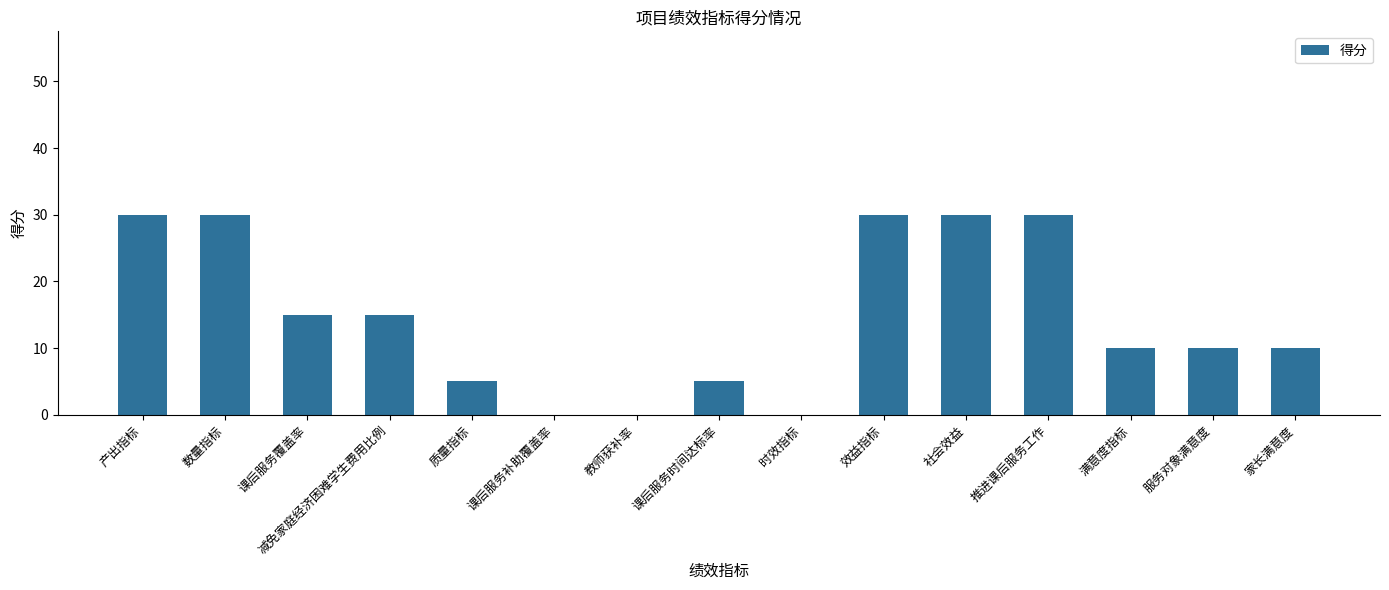

Between 质量指标 and 服务对象满意度, which is larger?

服务对象满意度